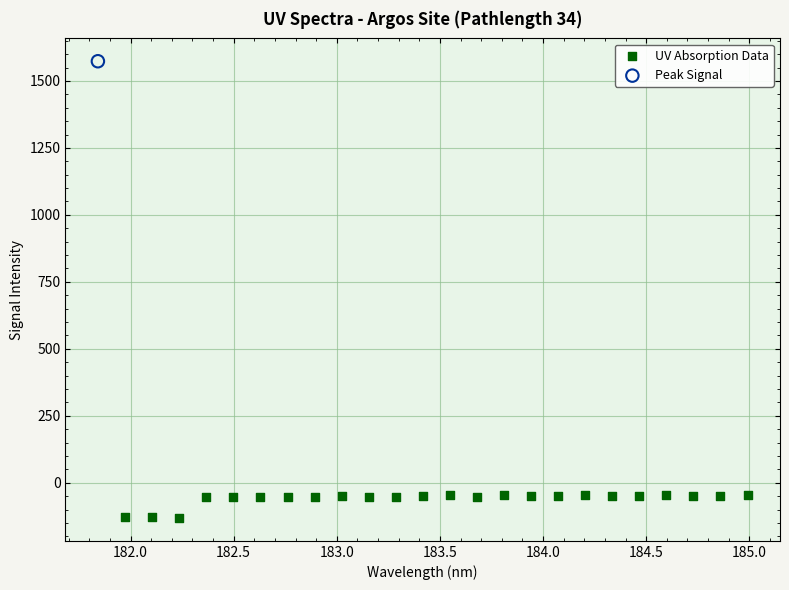

What are all the series names shown in the legend?

UV Absorption Data, Peak Signal